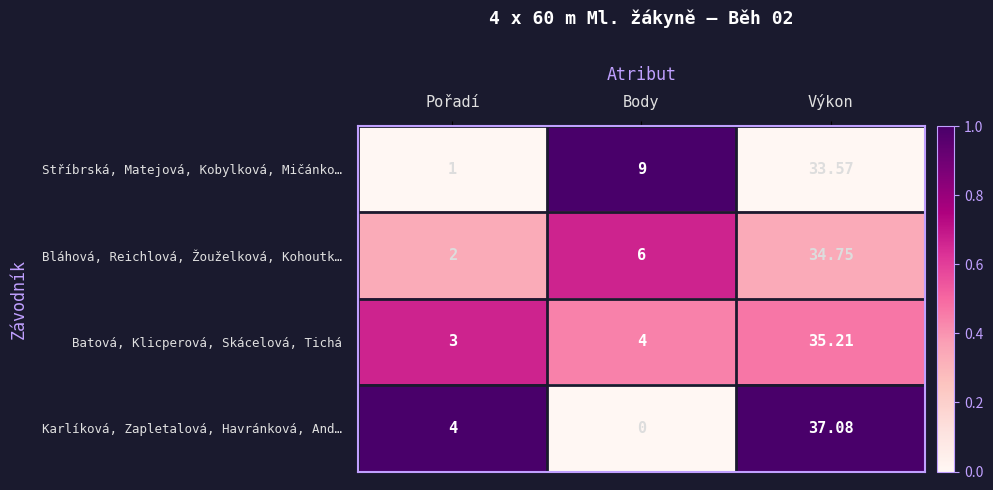

At which label does Bláhová, Reichlová, Žouželková, Kohoutk… reach its peak?

Výkon